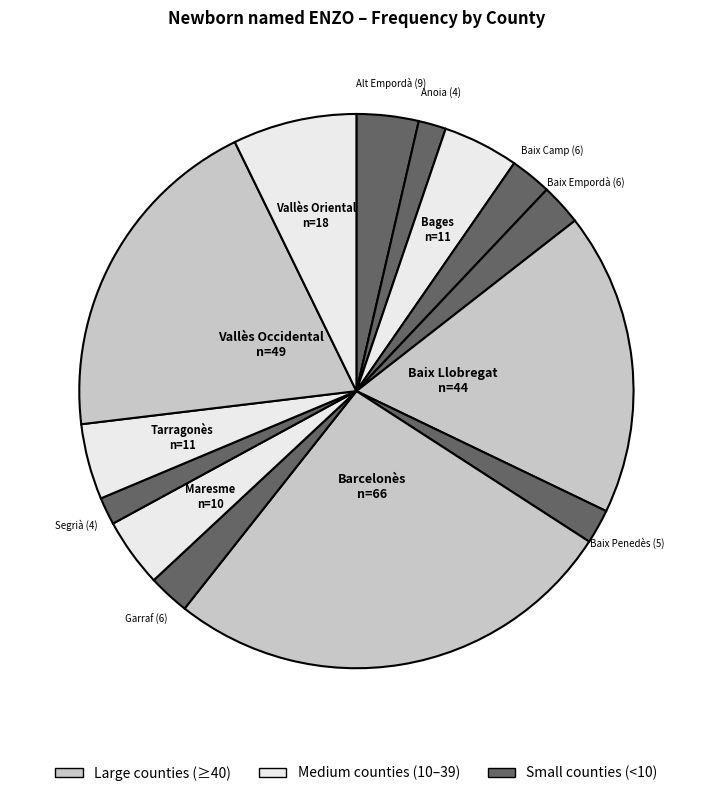

How many slices are in this pie chart?

14